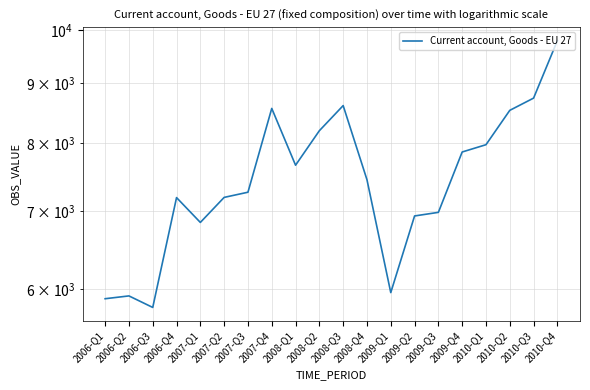

Reading right to left, what are all the values shown in this chart?

2010-Q4=9790.3	2010-Q3=8741.0	2010-Q2=8532.6	2010-Q1=7974.0	2009-Q4=7860.3	2009-Q3=6978.7	2009-Q2=6929.3	2009-Q1=5957.9	2008-Q4=7442.3	2008-Q3=8613.0	2008-Q2=8196.9	2008-Q1=7658.4	2007-Q4=8565.0	2007-Q3=7261.2	2007-Q2=7187.5	2007-Q1=6841.5	2006-Q4=7184.7	2006-Q3=5786.2	2006-Q2=5919.2	2006-Q1=5886.4